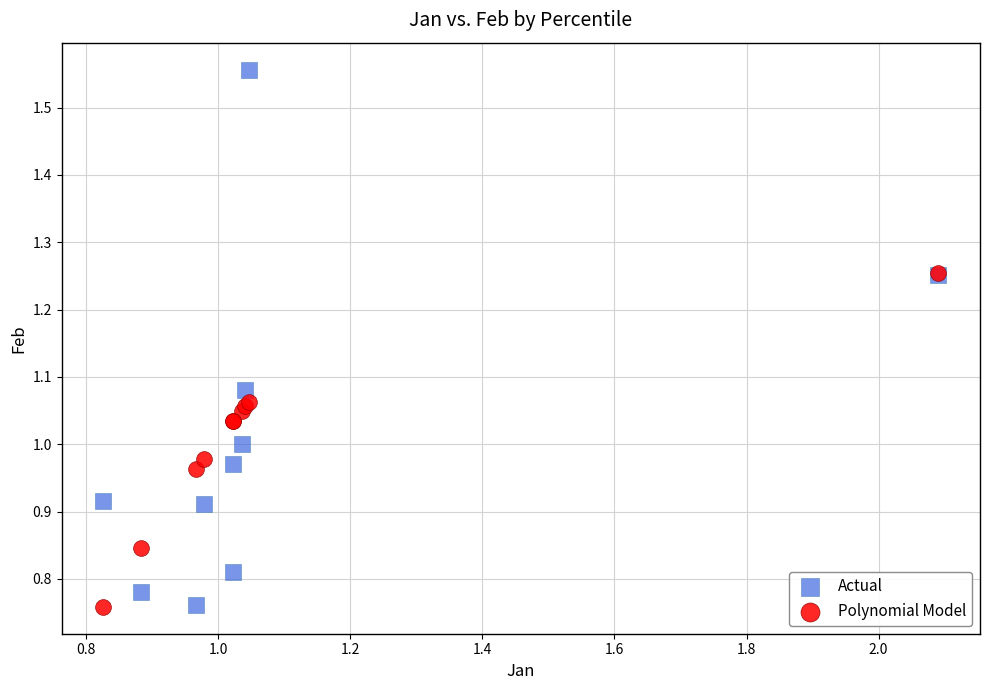

Which series has the largest Y range (max minus min)?

Actual